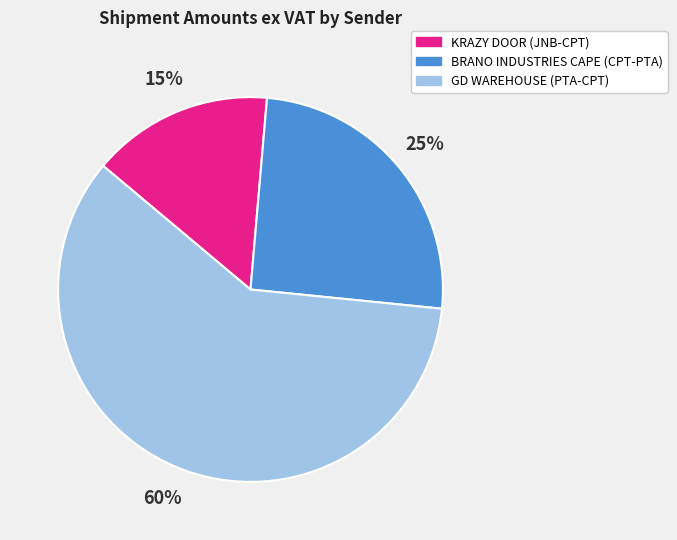

Does BRANO INDUSTRIES CAPE (CPT-PTA) represent more than half of the total?

No